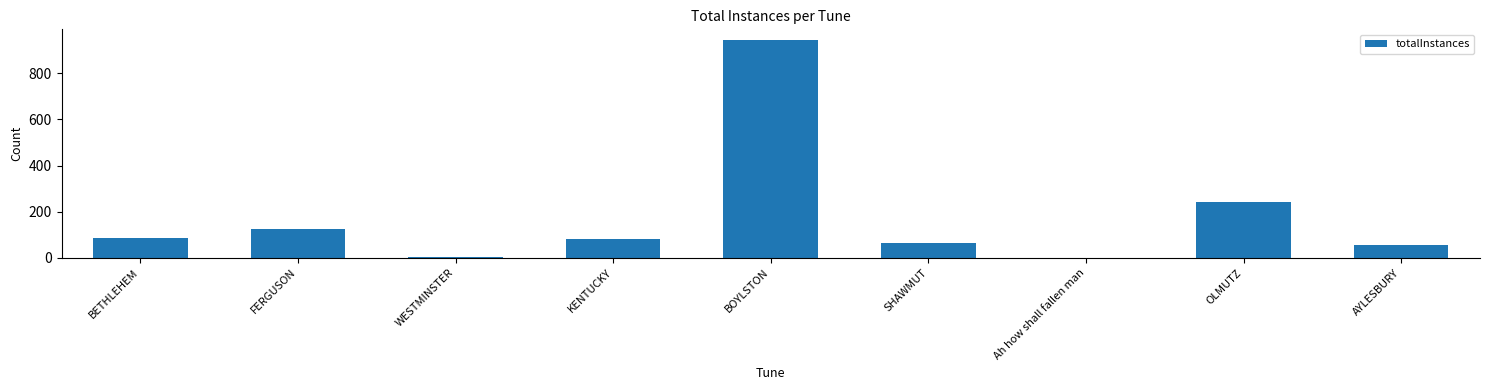

The value at OLMUTZ is 242. True or false?

True